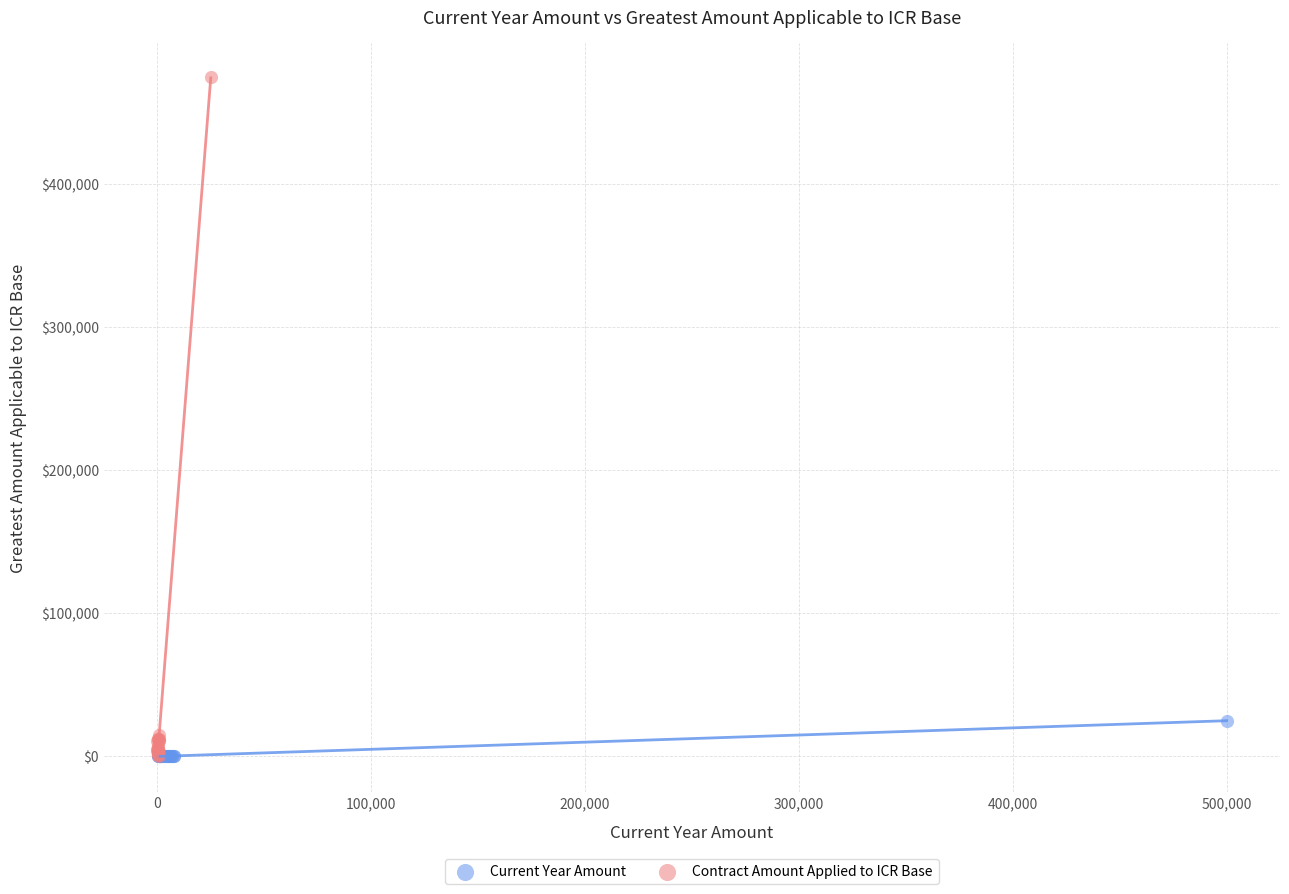

Which series contains the highest Y value?

Contract Amount Applied to ICR Base